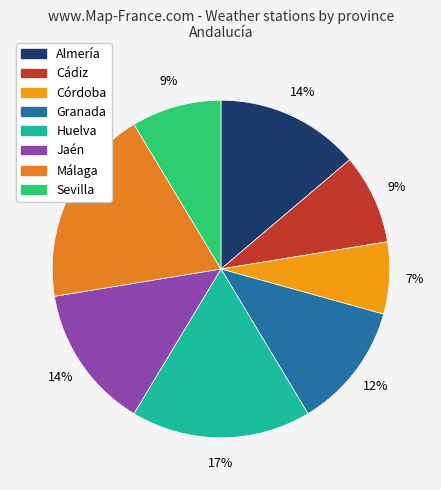

The Málaga slice represents 5% of the pie. True or false?

False